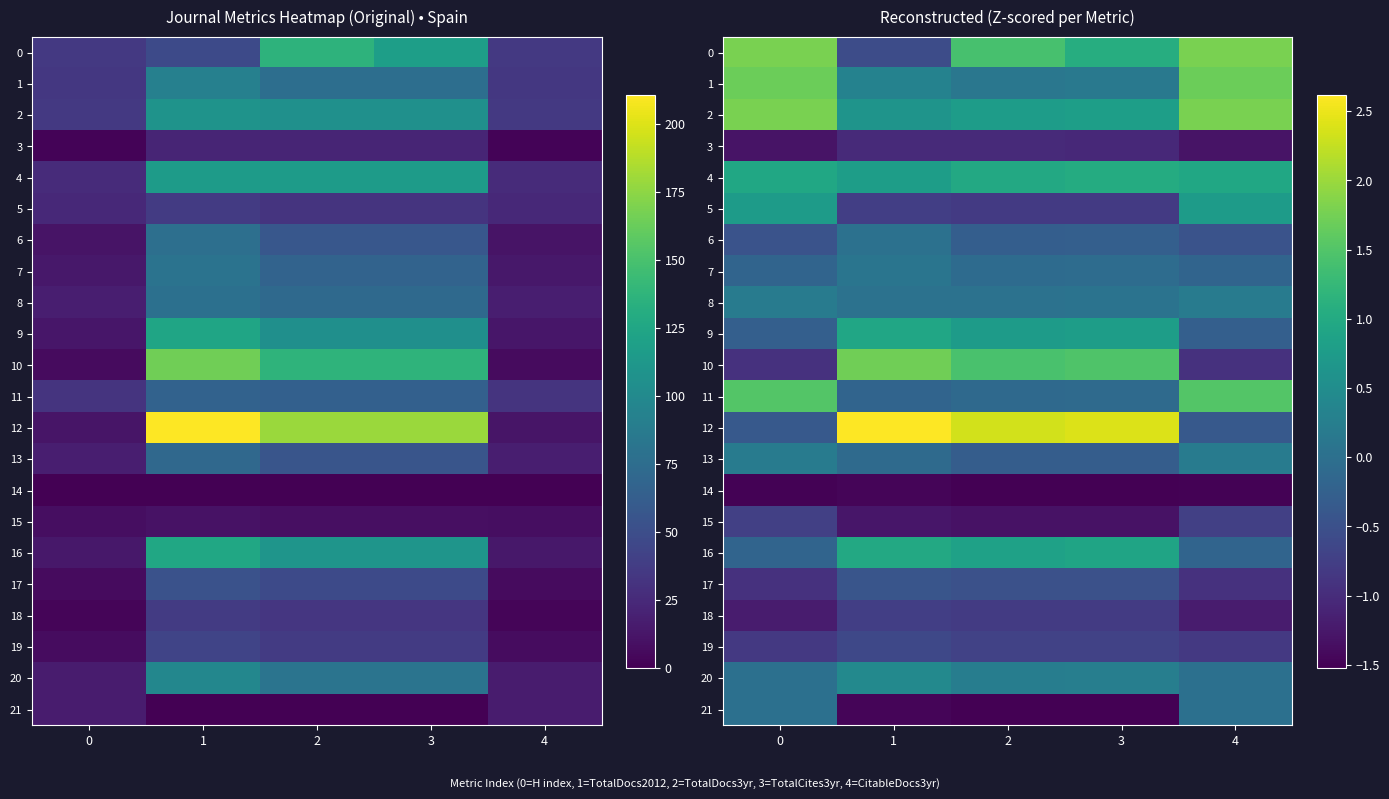

At which label is 0 closest to 0?

1